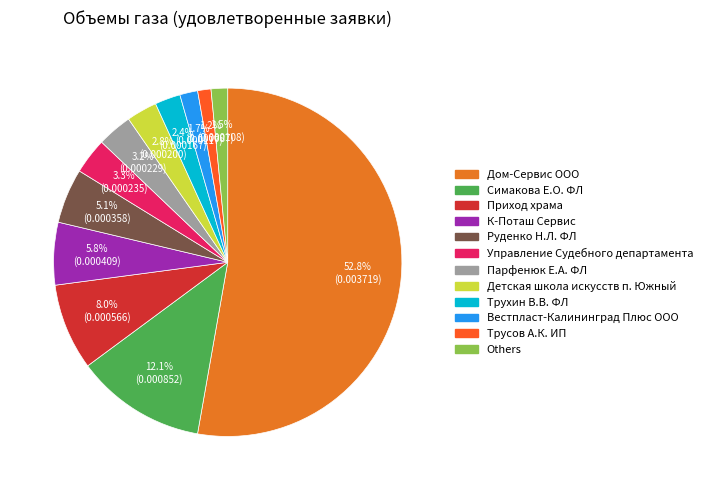

How many segments does this pie chart have?

12